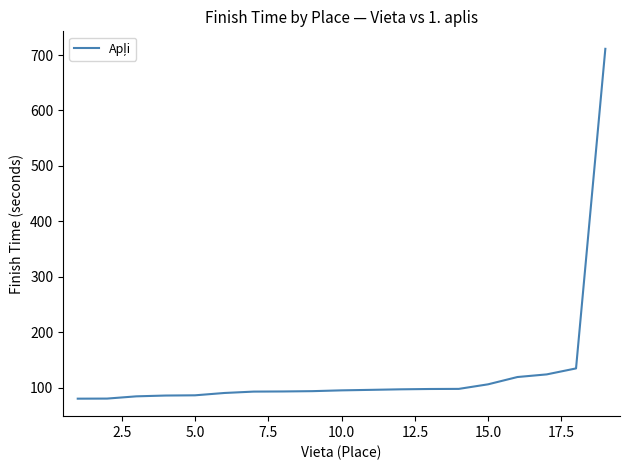

What is the minimum value shown in the chart?

80.0